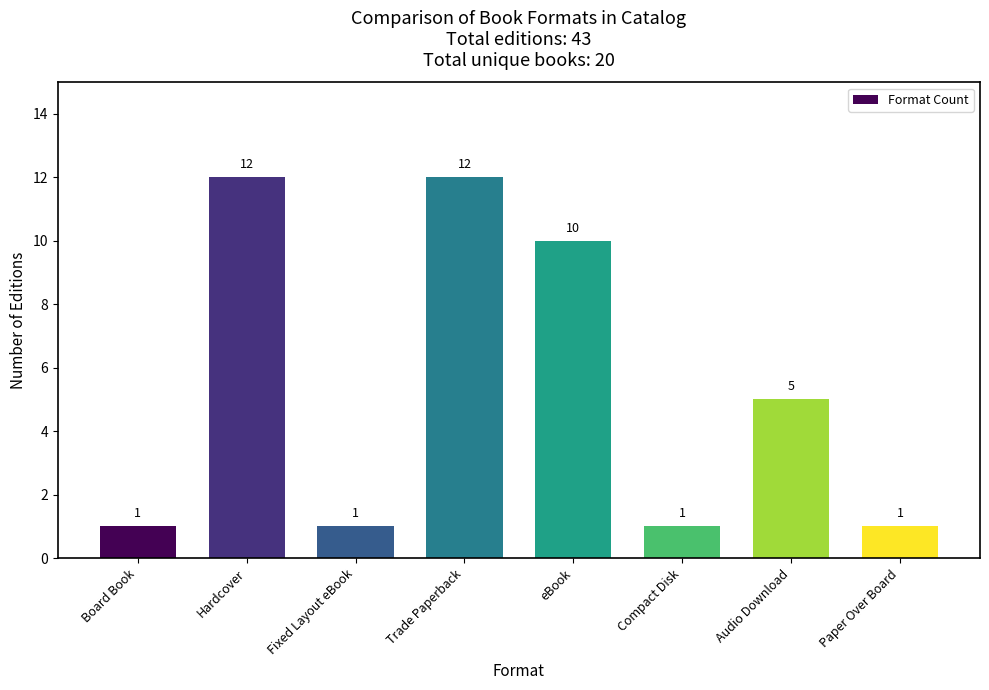

The chart shows a value of 5 at Audio Download. True or false?

True